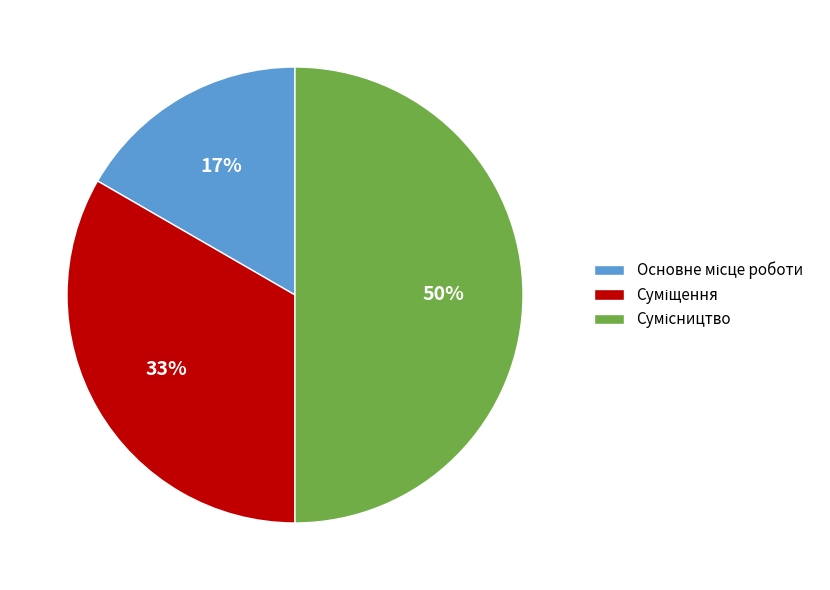

Count the number of slices in the pie.

3